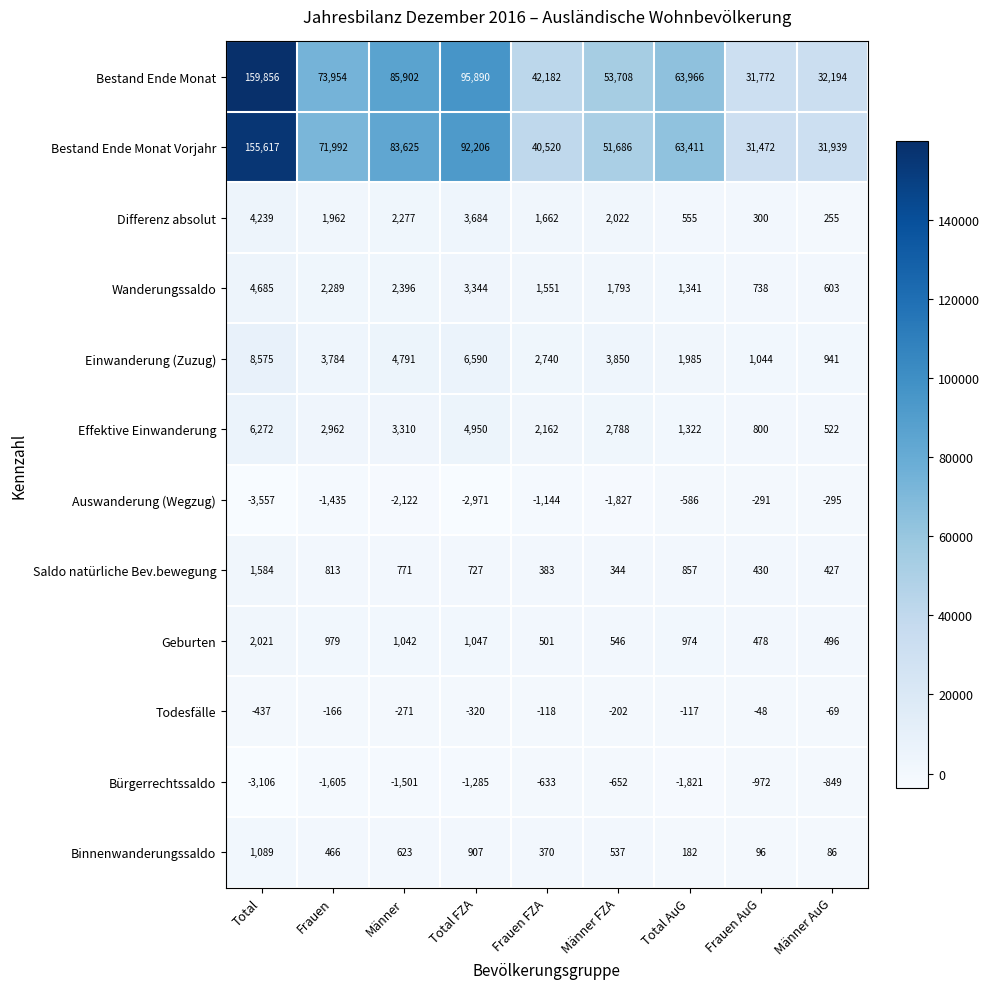

Rank the series at Frauen AuG from highest to lowest value.

Bestand Ende Monat, Bestand Ende Monat Vorjahr, Einwanderung (Zuzug), Effektive Einwanderung, Wanderungssaldo, Geburten, Saldo natürliche Bev.bewegung, Differenz absolut, Binnenwanderungssaldo, Todesfälle, Auswanderung (Wegzug), Bürgerrechtssaldo